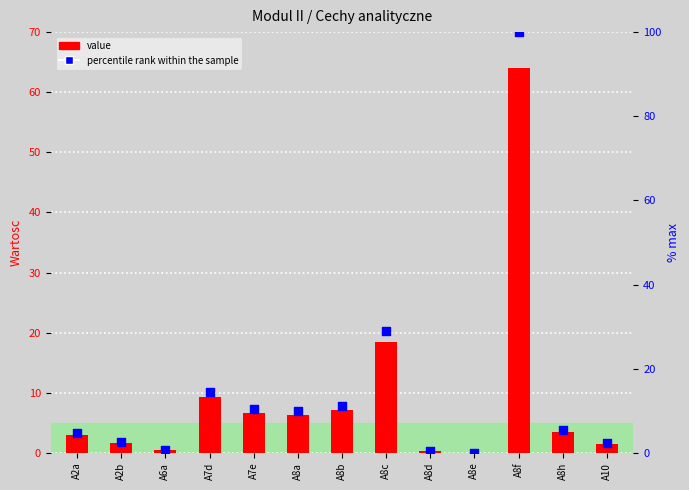

Which series has the largest total across all categories?

percentile rank within the sample